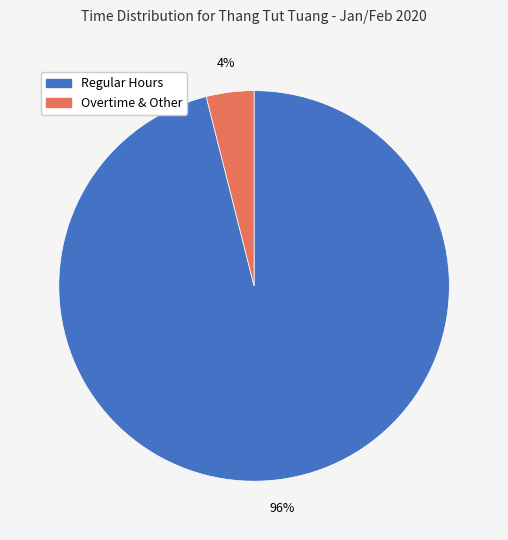

To the nearest percent, what is the difference between the largest and smallest slice percentages?

92%